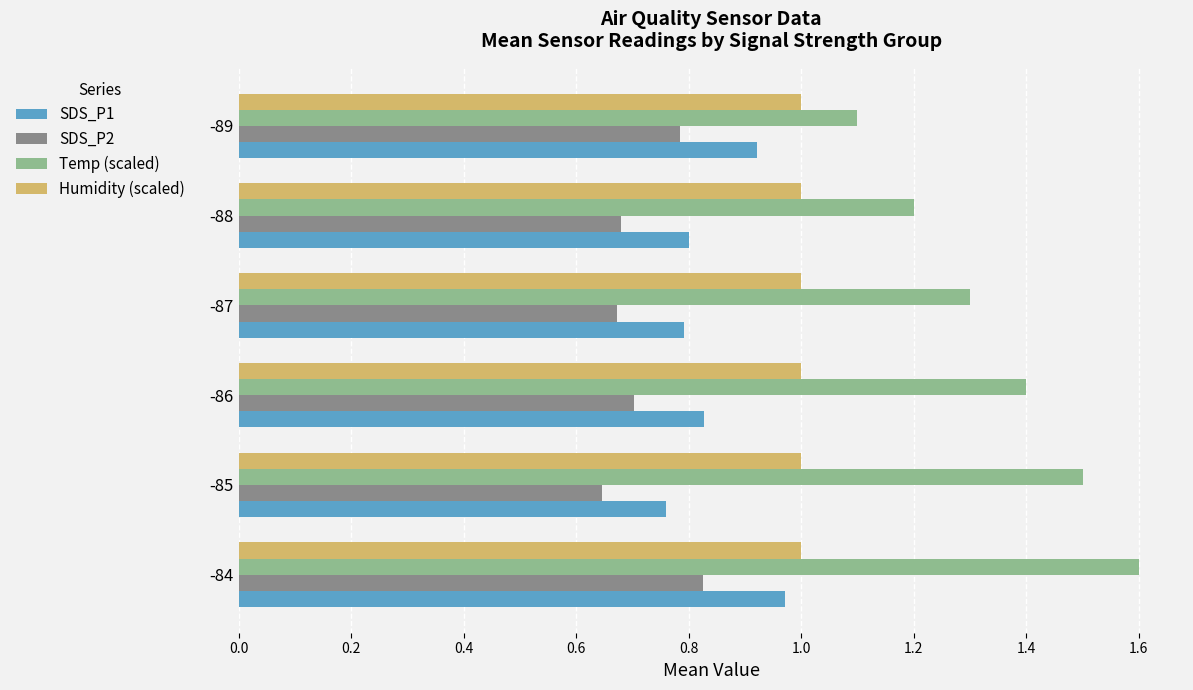

What value does the Temp (scaled) series have at -85?

1.5